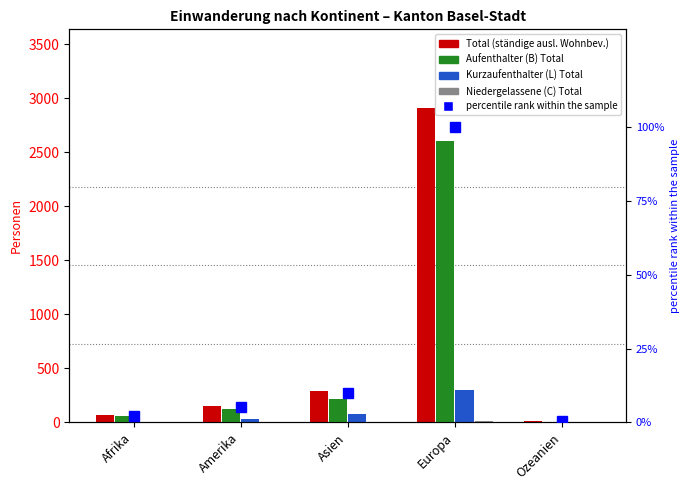

Rank the series at Asien from lowest to highest value.

Niedergelassene (C) Total, percentile rank within the sample, Kurzaufenthalter (L) Total, Aufenthalter (B) Total, Total (ständige ausl. Wohnbev.)